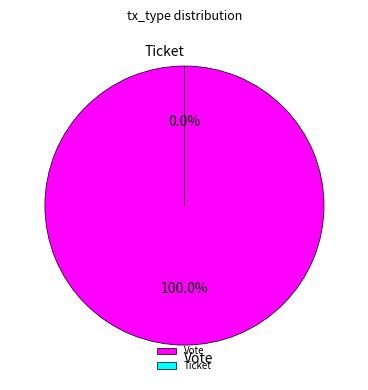

Does Vote account for over 50% of the chart?

Yes